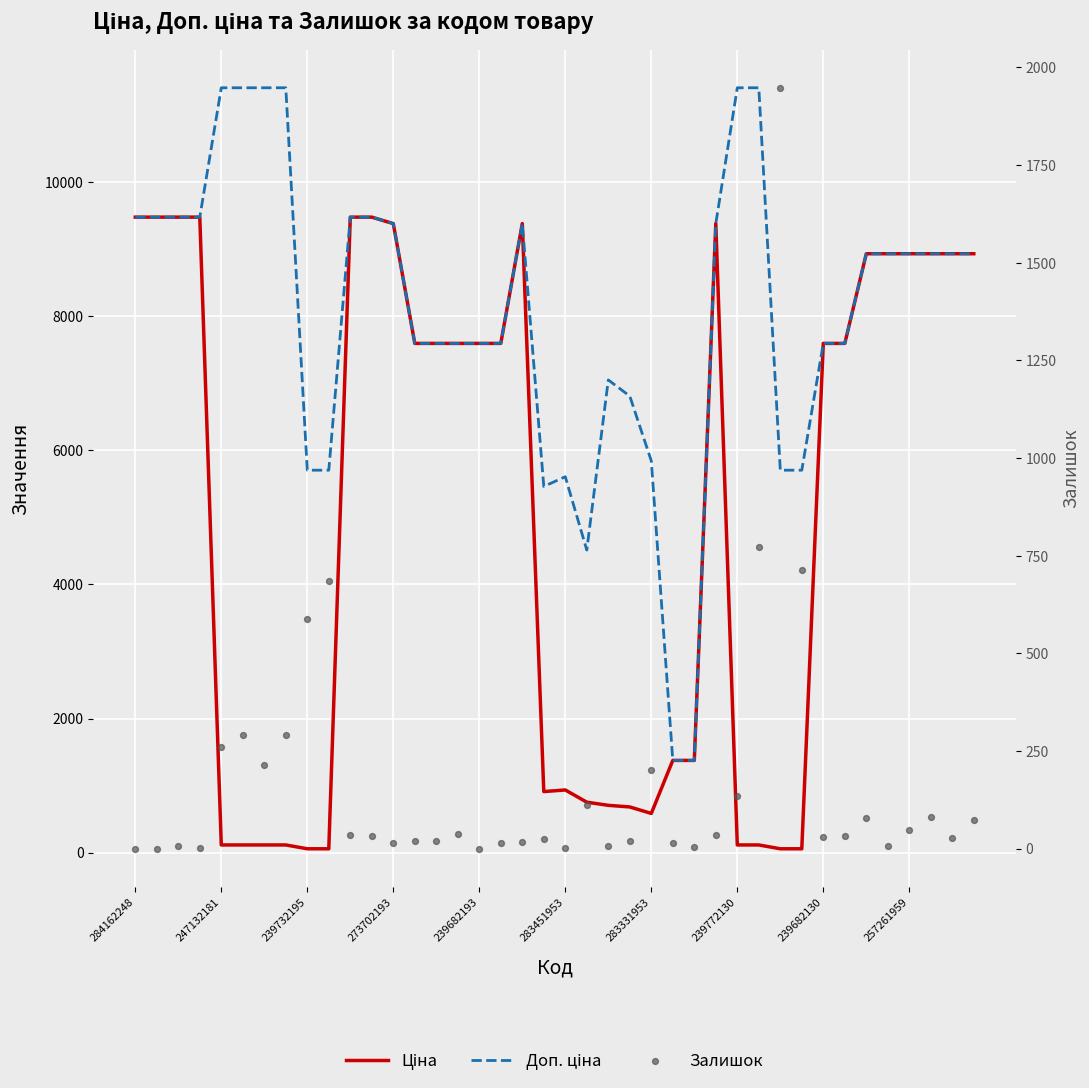

Which series has the largest total across all categories?

Доп. ціна